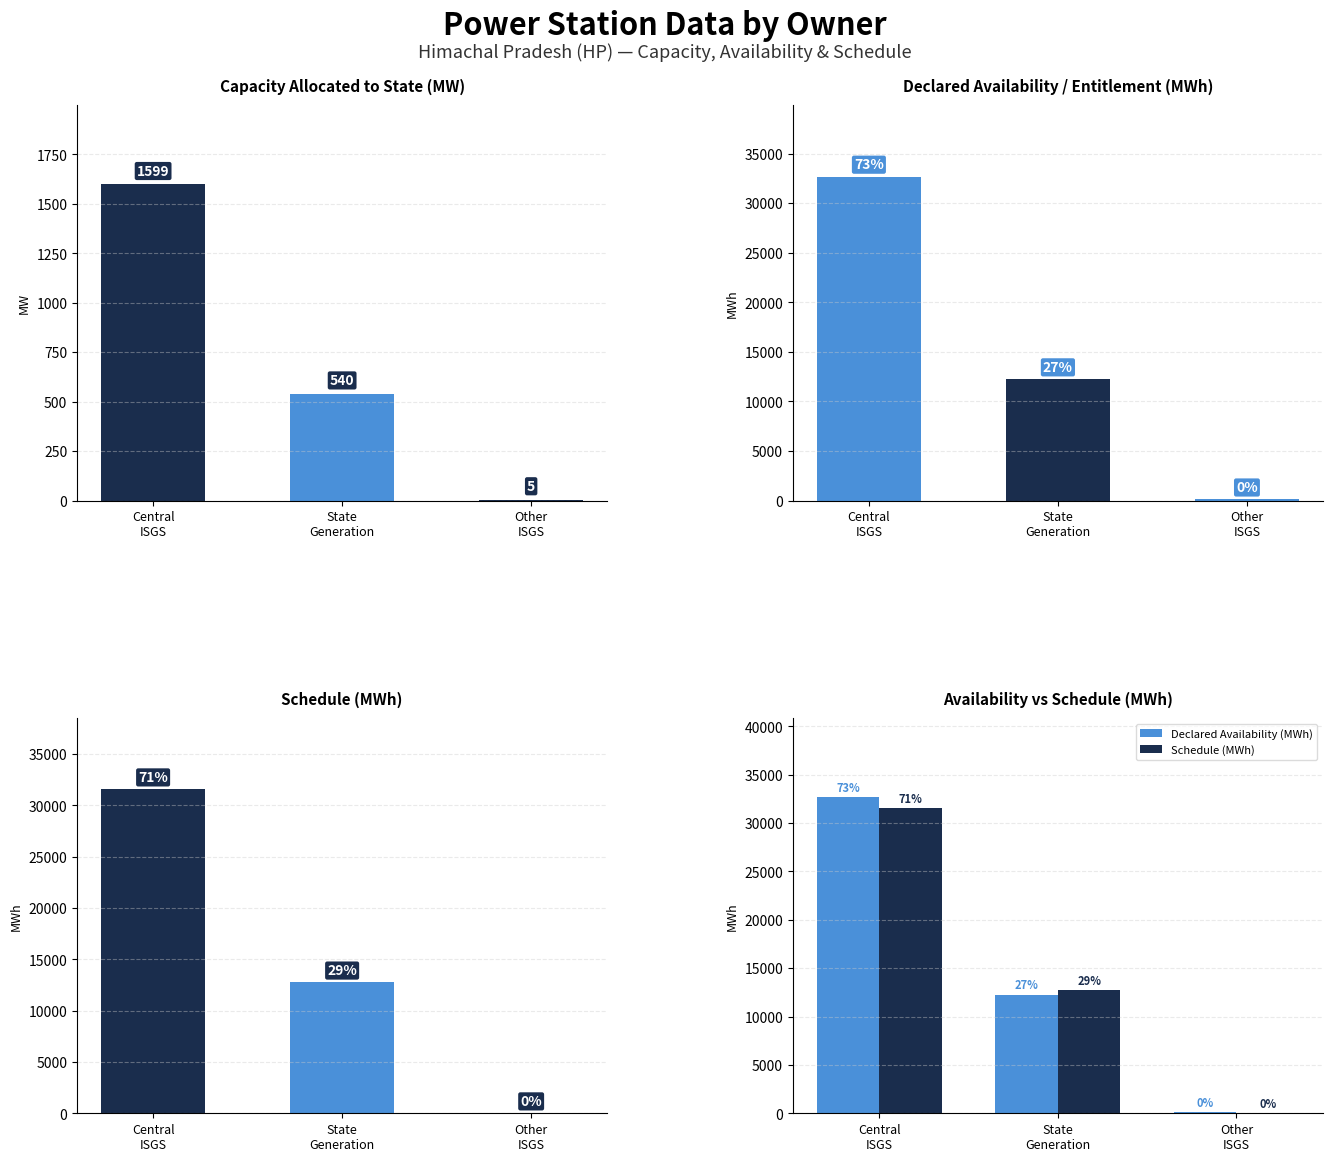

Is the value of Schedule (MWh) at Central
ISGS greater than the value of Declared Availability (MWh) at Central
ISGS?

No